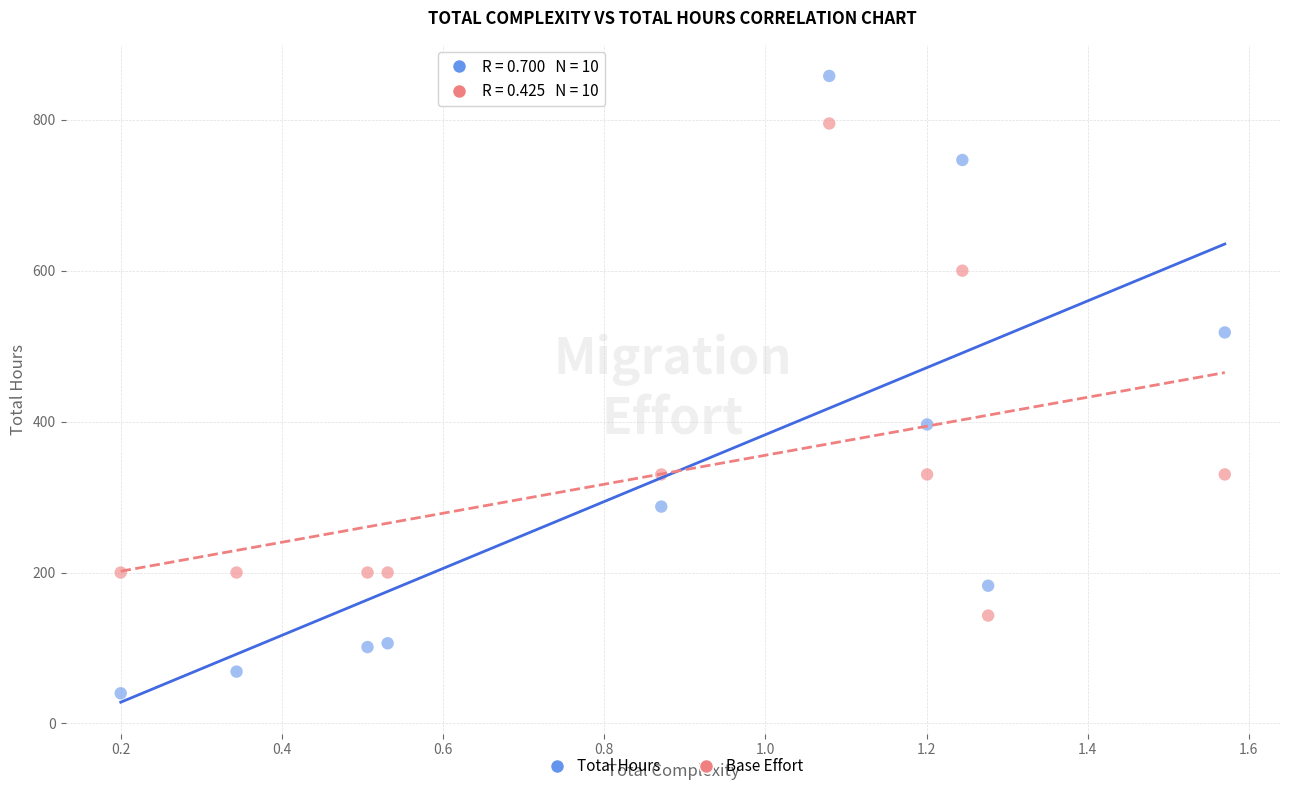

What is the X range (max minus min) for the scatter plot?

1.4